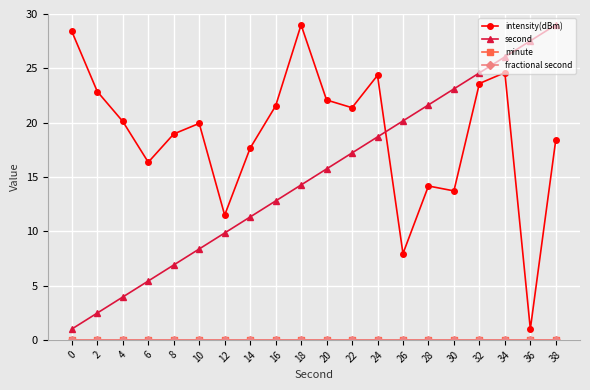

Does the chart have visible grid lines?

Yes